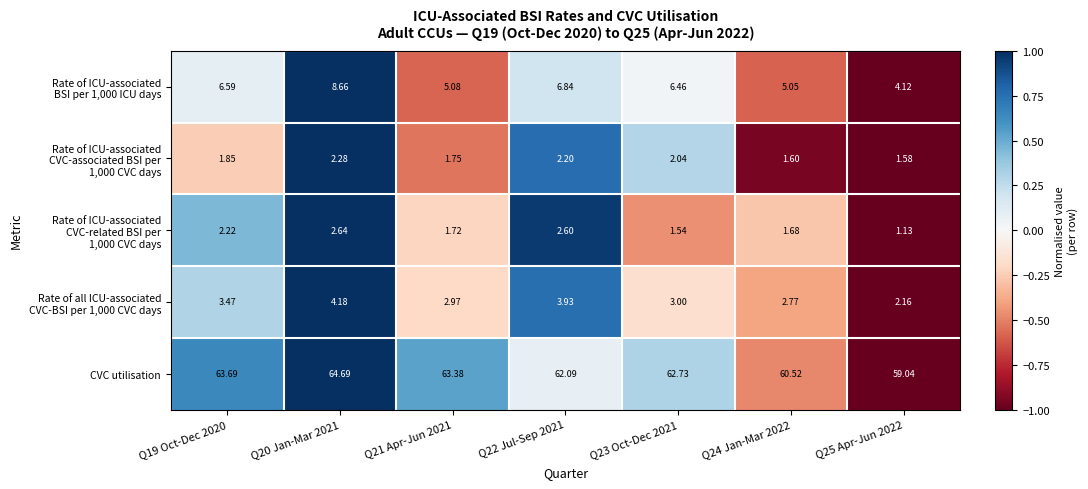

Between Q21 Apr-Jun 2021 and Q24 Jan-Mar 2022, which series saw the biggest shift?

CVC utilisation